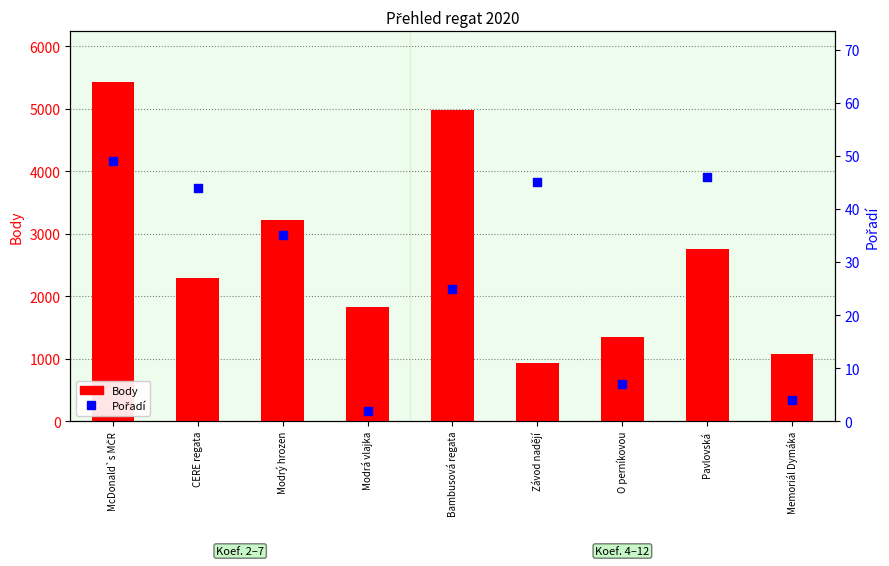

Is the value of Pořadí at CERE regata greater than the value of Body at Modrá vlajka?

No